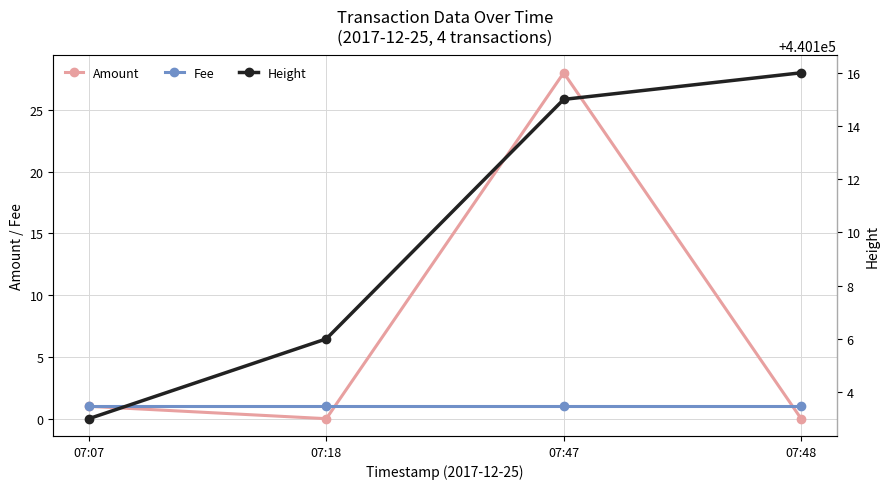

Which series has the widest spread of values?

Amount